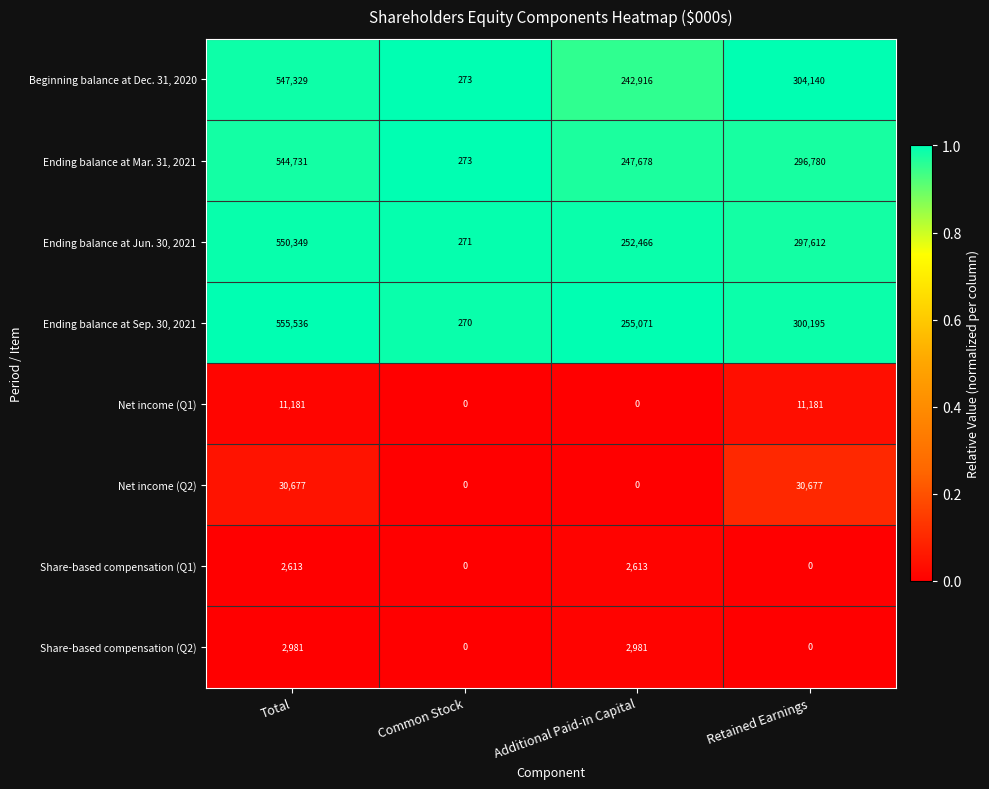

The value of Share-based compensation (Q1) at Total is 4383. True or false?

False